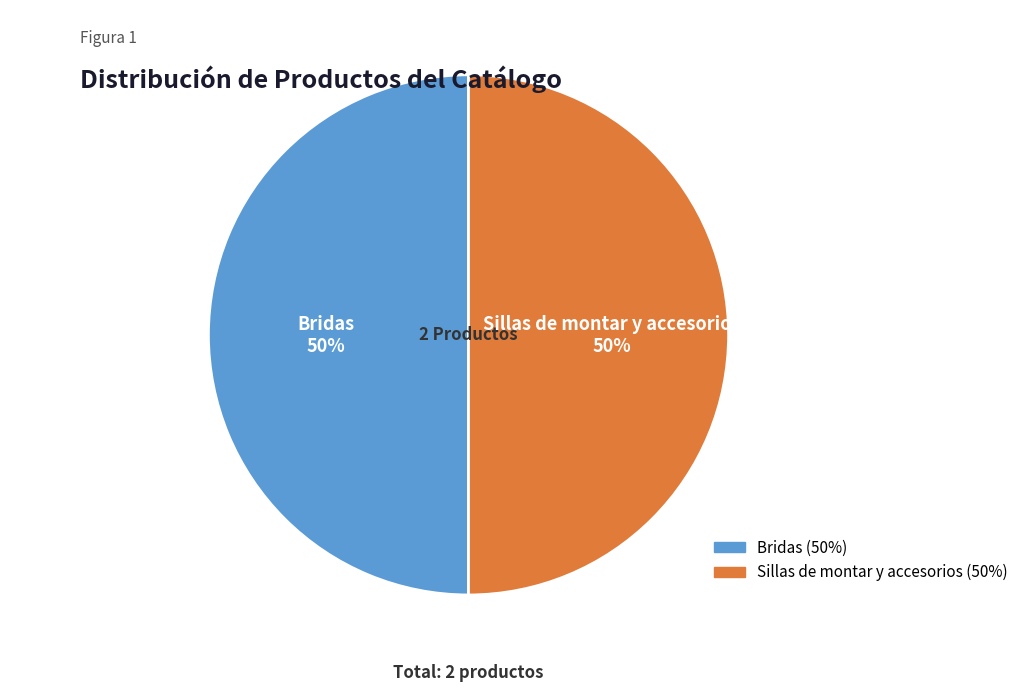

True or false: Sillas de montar y accesorios accounts for 58% of the total.

False